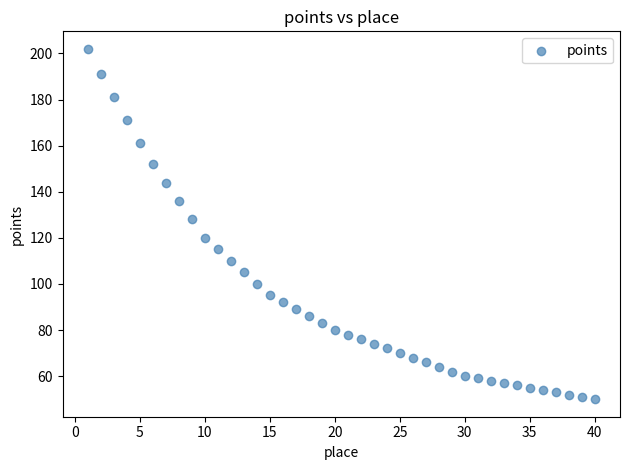

What is the range of Y values (max minus min)?

152